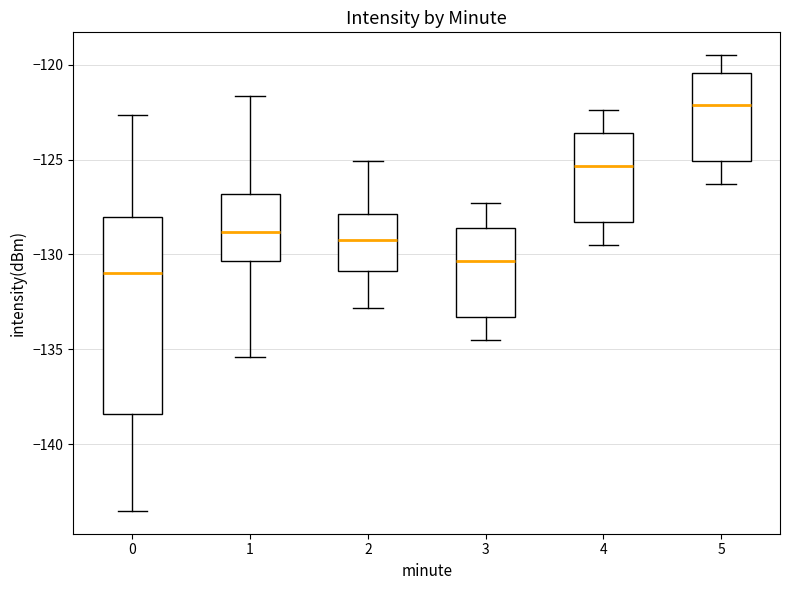

Where is the upper edge of the box at x = 2 on the y-axis? The values are not printed on the chart, so give them approximately, as read against the axis.

-128.0